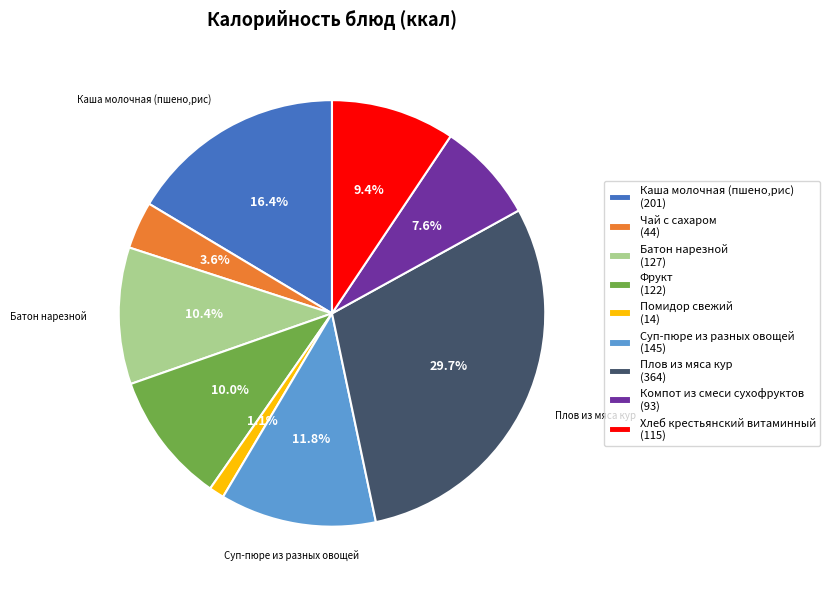

What percentage is NOT represented by Суп-пюре из разных овощей (145)?

88.2%